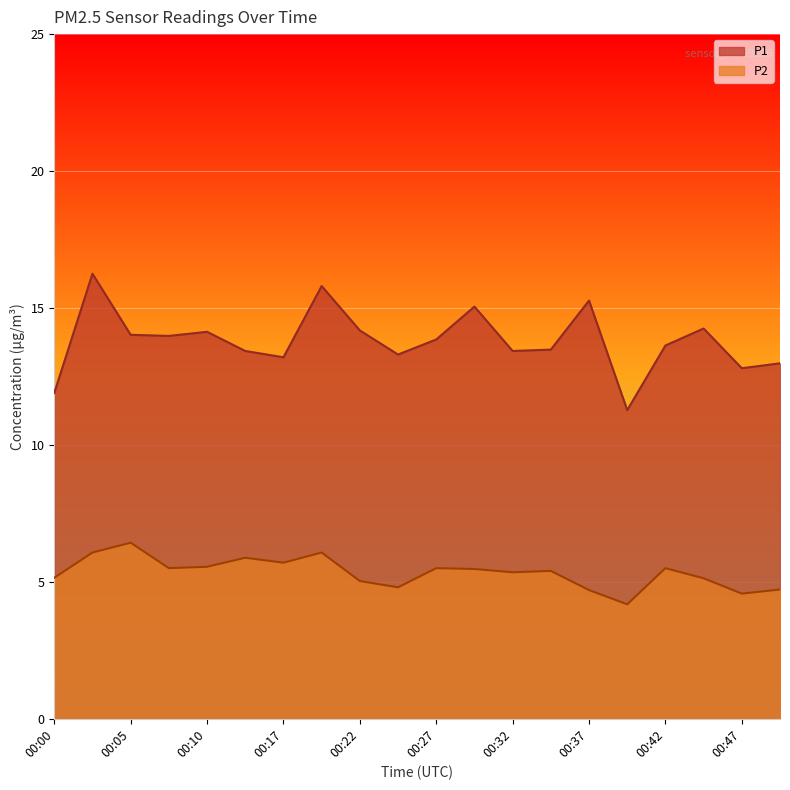

Between 00:05 and 00:49, which is larger?

00:05